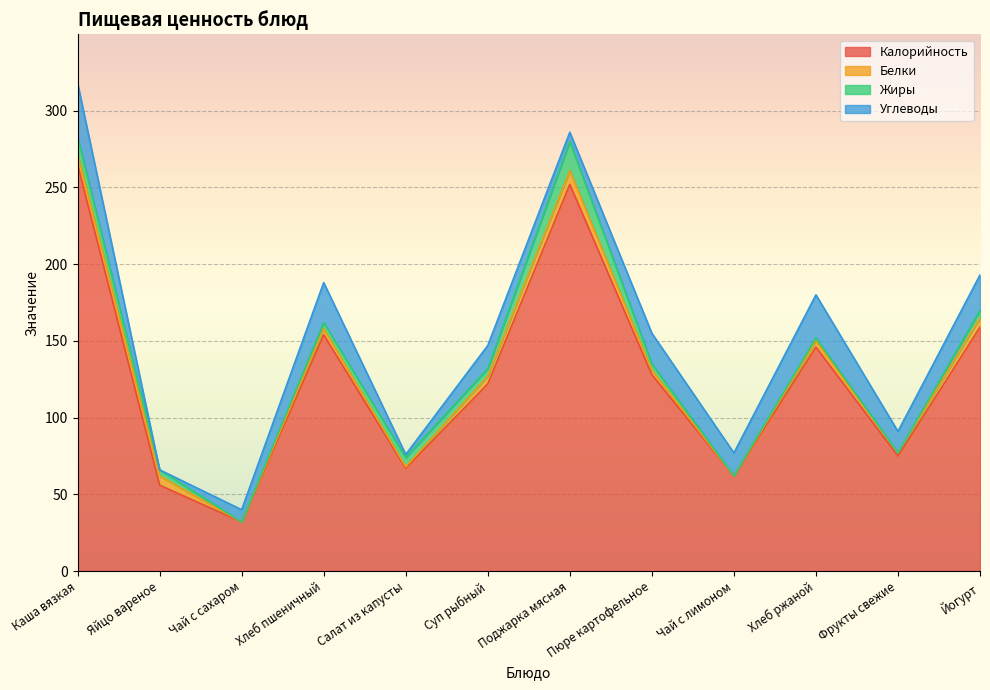

Reading right to left, extract all data points from this chart.

Калорийность: Йогурт=159	Фрукты свежие=75	Хлеб ржаной=146	Чай с лимоном=62	Пюре картофельное=128	Поджарка мясная=252	Суп рыбный=122	Салат из капусты=67	Хлеб пшеничный=154	Чай с сахаром=32	Яйцо вареное=56	Каша вязкая=265
Белки: Йогурт=6	Фрукты свежие=2	Хлеб ржаной=4	Чай с лимоном=0	Пюре картофельное=3	Поджарка мясная=9	Суп рыбный=5	Салат из капусты=1	Хлеб пшеничный=4	Чай с сахаром=0	Яйцо вареное=6	Каша вязкая=7
Жиры: Йогурт=5	Фрукты свежие=0	Хлеб ржаной=2	Чай с лимоном=0	Пюре картофельное=4	Поджарка мясная=19	Суп рыбный=5	Салат из капусты=6	Хлеб пшеничный=4	Чай с сахаром=0	Яйцо вареное=4	Каша вязкая=11
Углеводы: Йогурт=23	Фрукты свежие=14	Хлеб ржаной=28	Чай с лимоном=15	Пюре картофельное=20	Поджарка мясная=6	Суп рыбный=15	Салат из капусты=2	Хлеб пшеничный=26	Чай с сахаром=8	Яйцо вареное=0	Каша вязкая=35